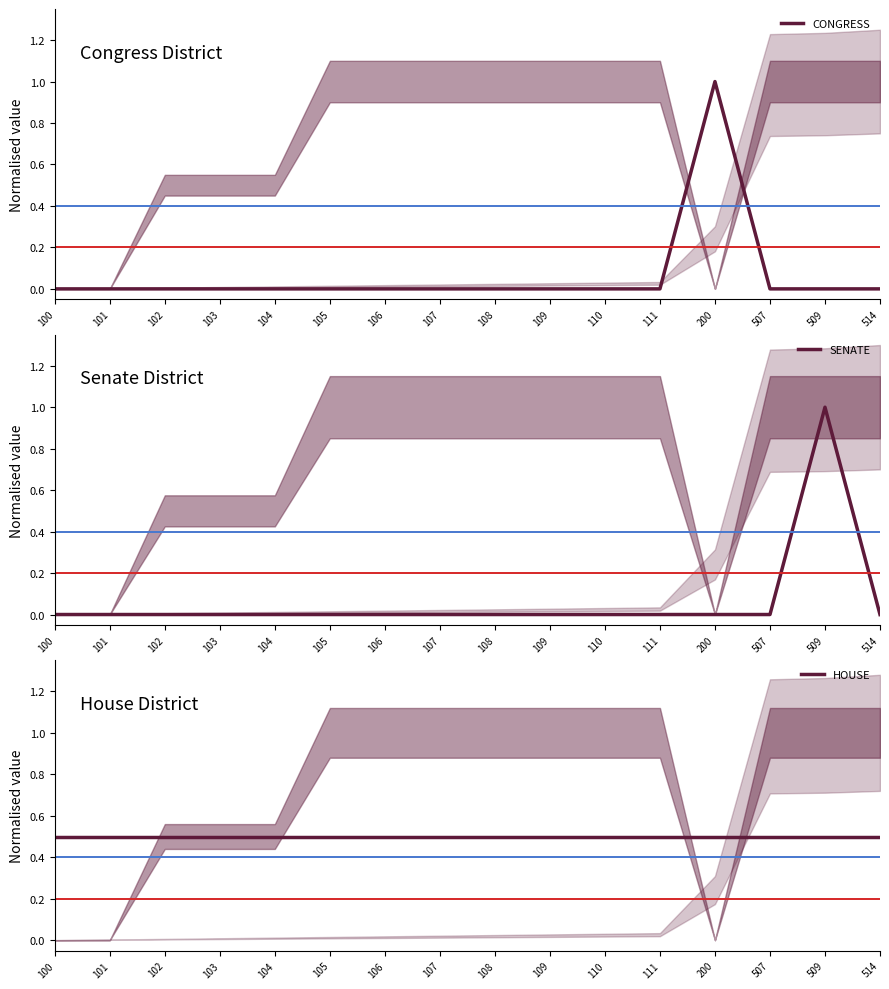

At 514, list the series in order from largest to smallest.

HOUSE, CONGRESS, SENATE